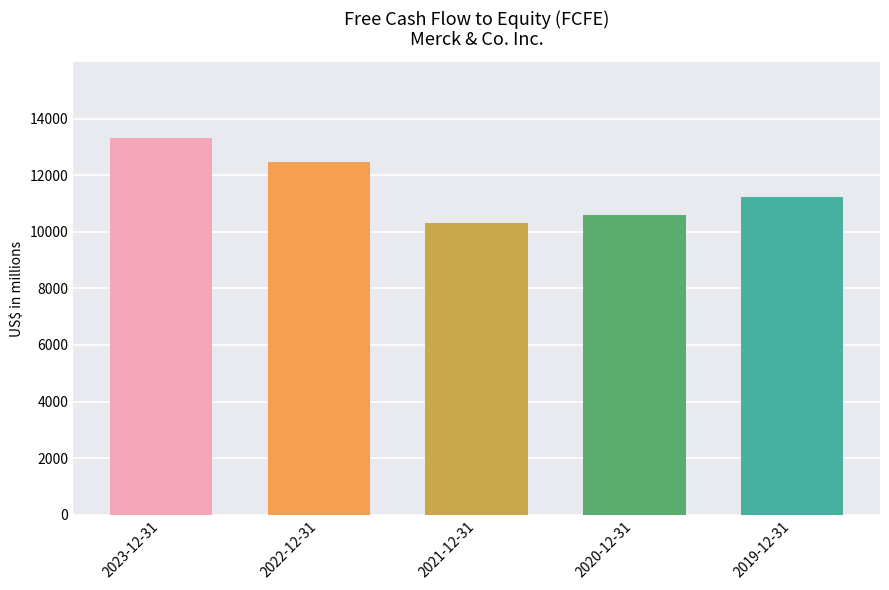

How many values are below 11215?

2